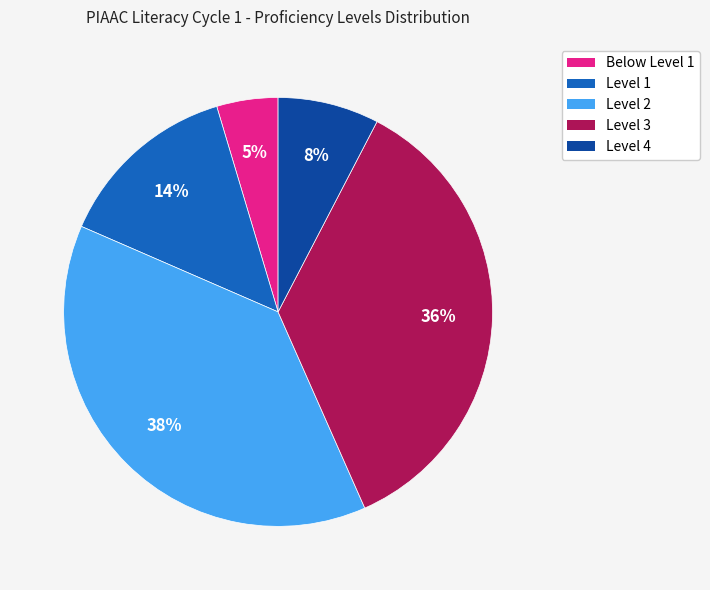

To the nearest percent, what is the average slice percentage?

20%